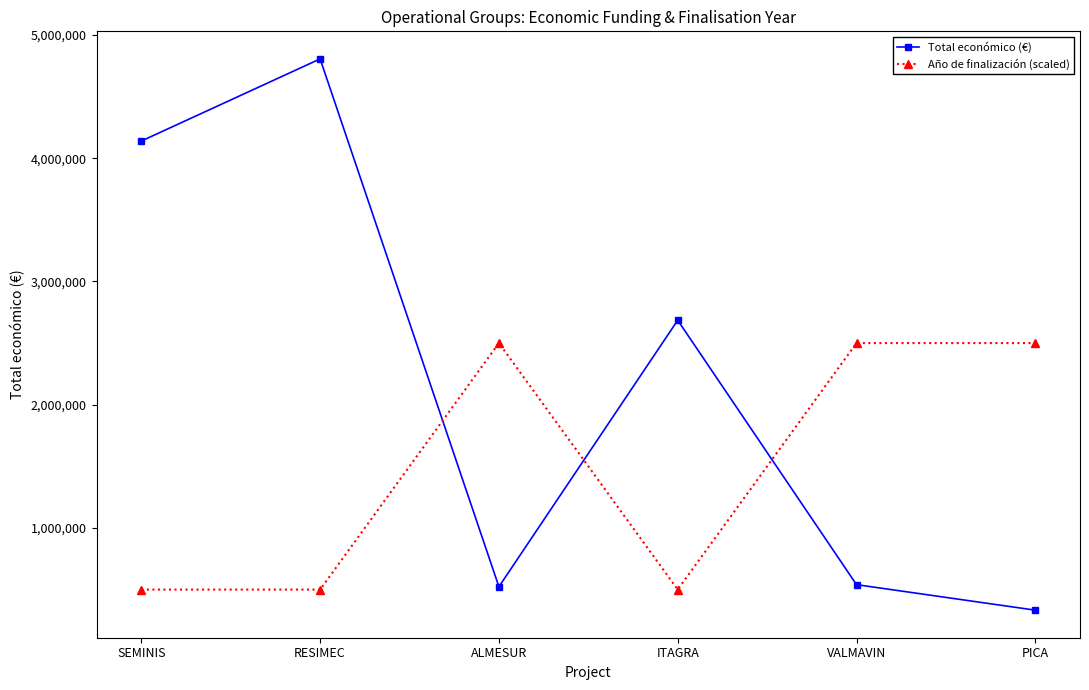

Is this an area chart (filled region under the line)?

No